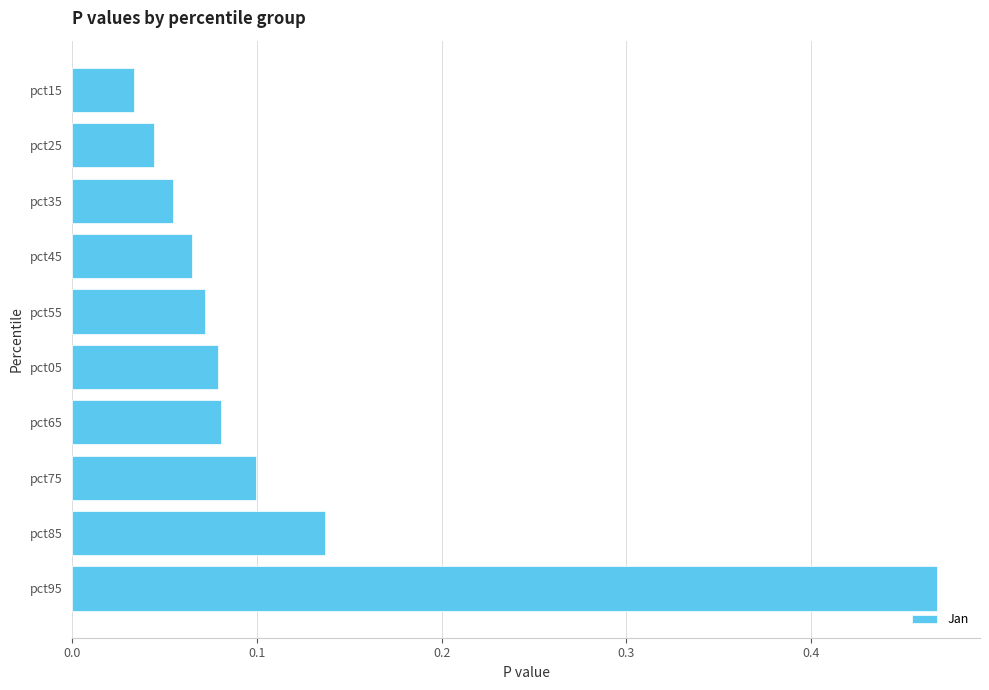

The chart shows a value of 0.0 at pct65. True or false?

False